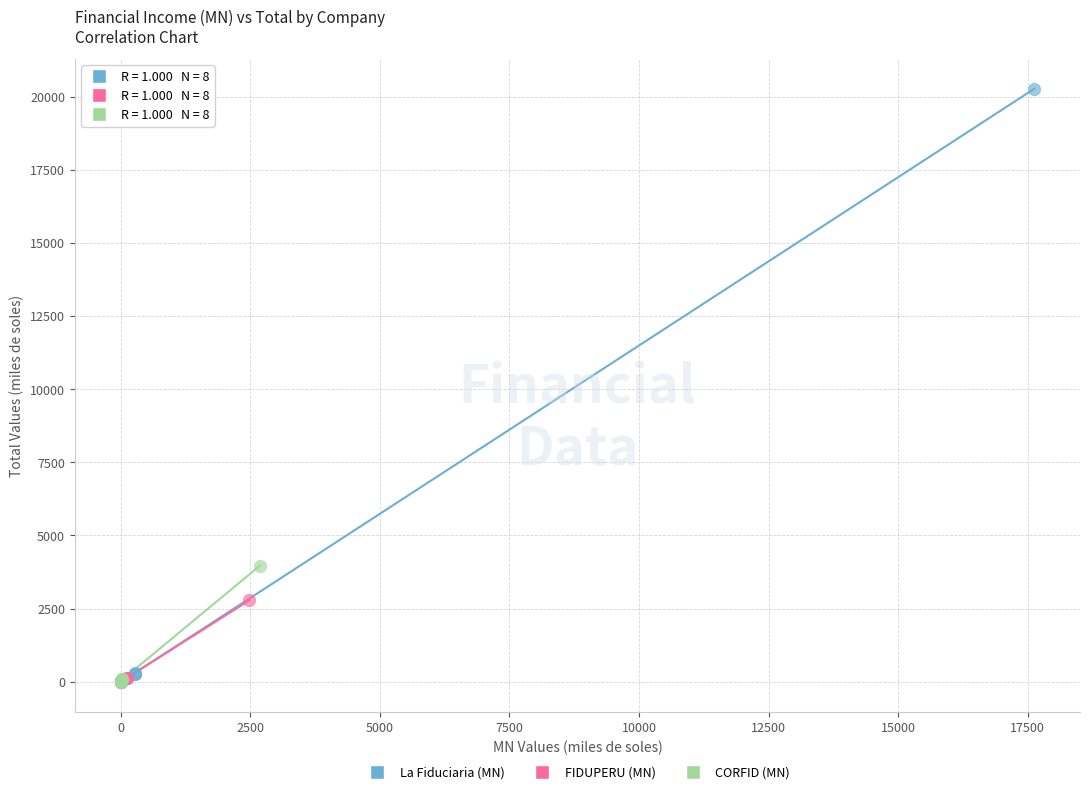

Which series reaches the maximum Y coordinate?

La Fiduciaria (MN)